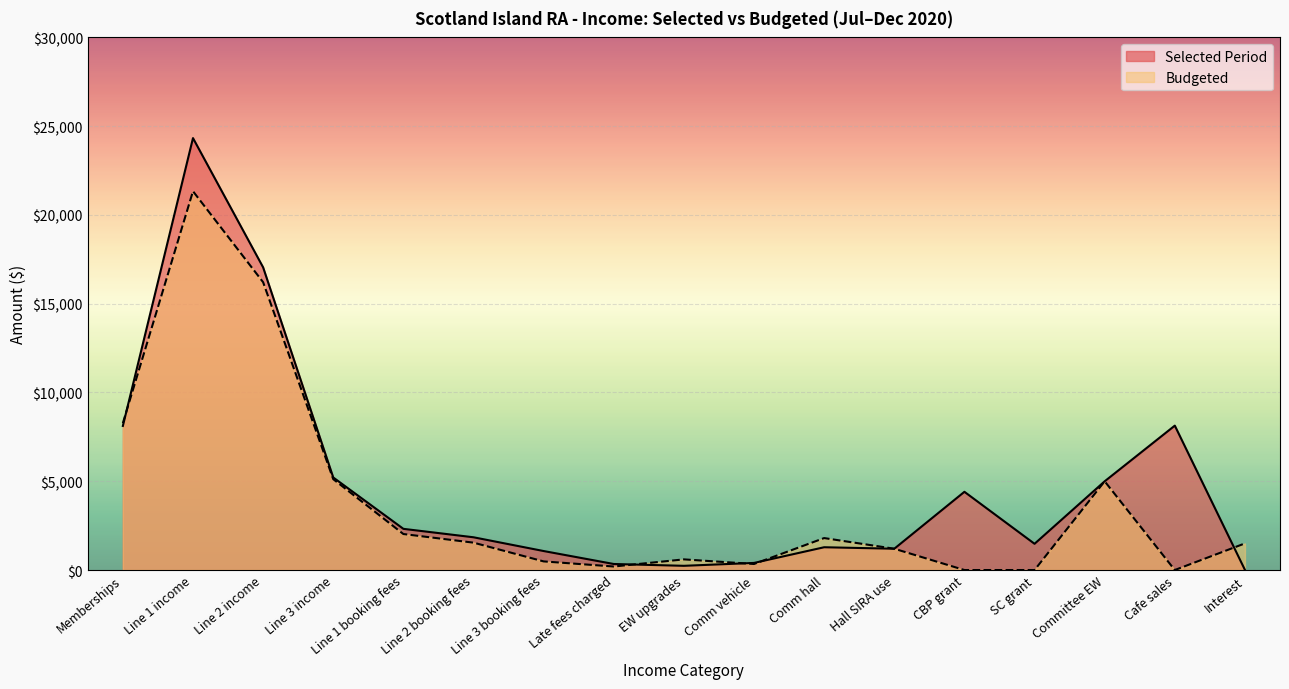

What is the sum of all Selected Period values?

82427.0